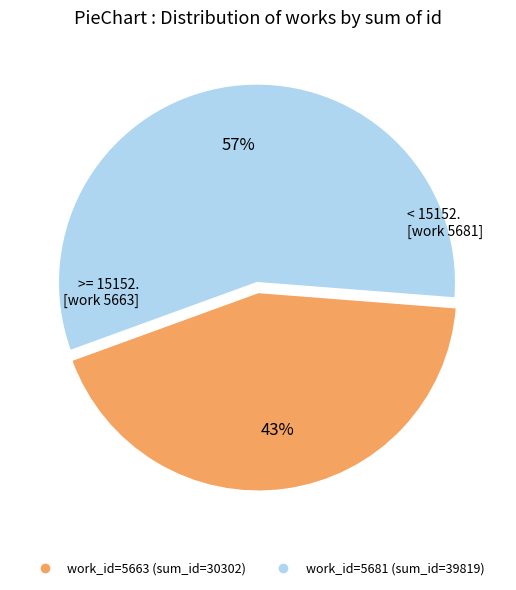

To the nearest percent, what is the average slice percentage?

50%